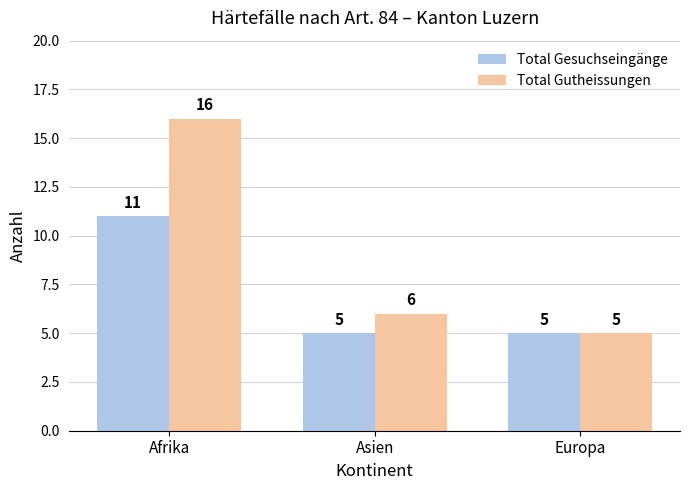

Is it true that Total Gutheissungen equals 6 at Asien?

True